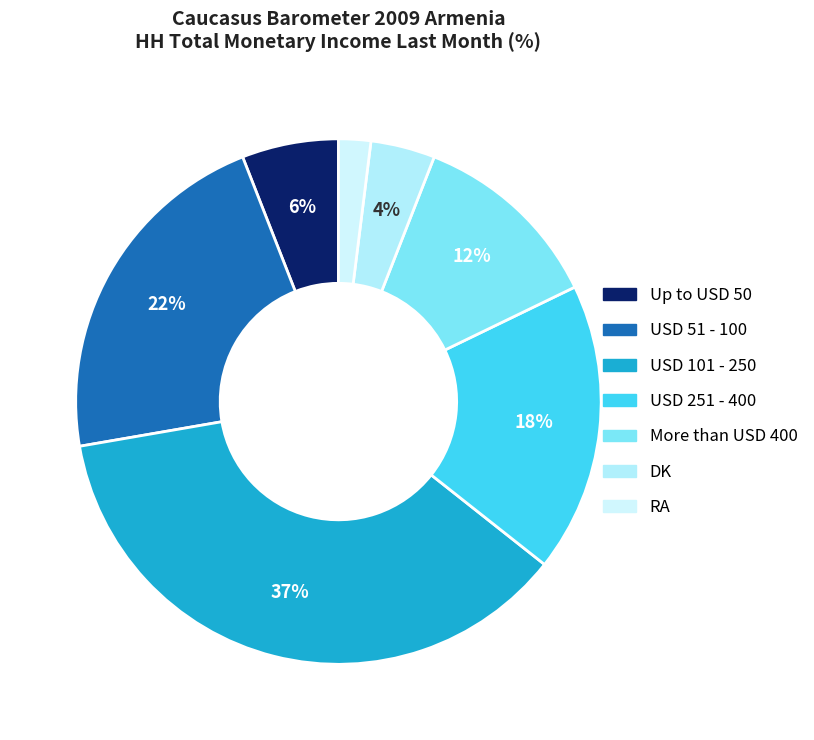

To the nearest percent, what is the difference between the USD 101 - 250 and RA slice percentages?

35%